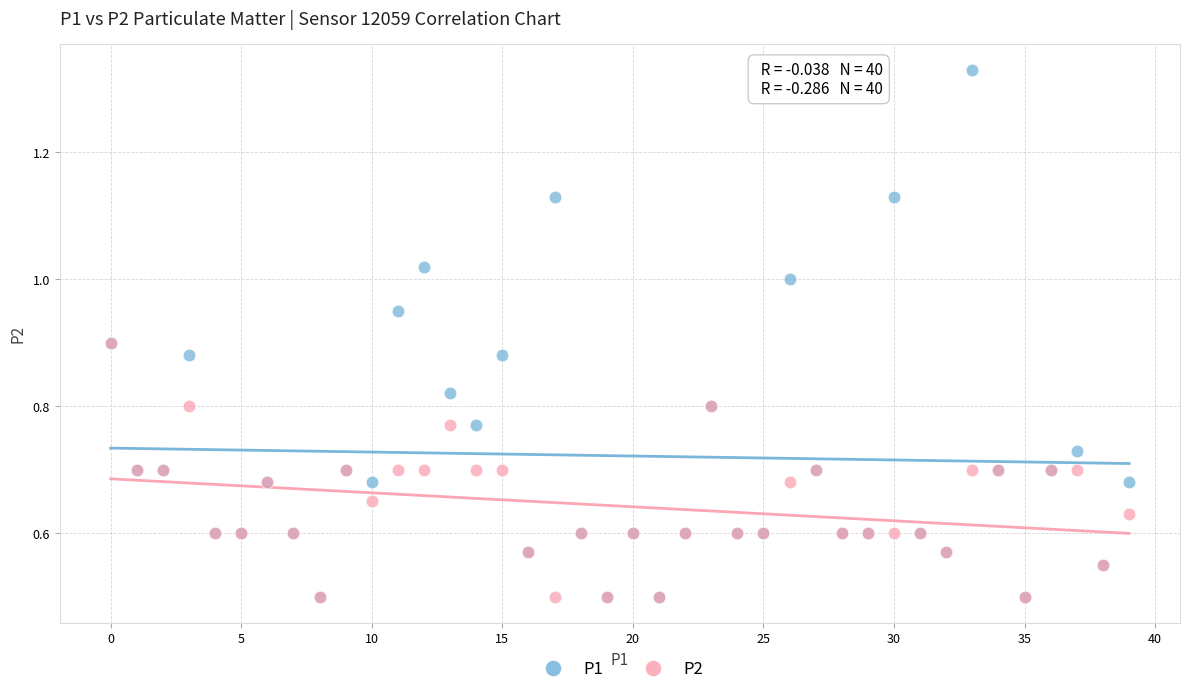

What are all the series names shown in the legend?

P1, P2